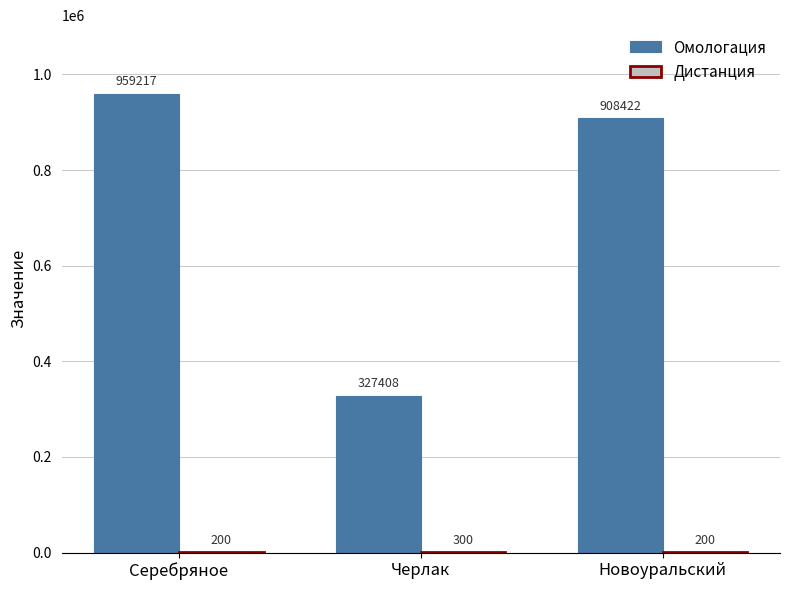

The value of Омологация at Новоуральский is 1292032. True or false?

False